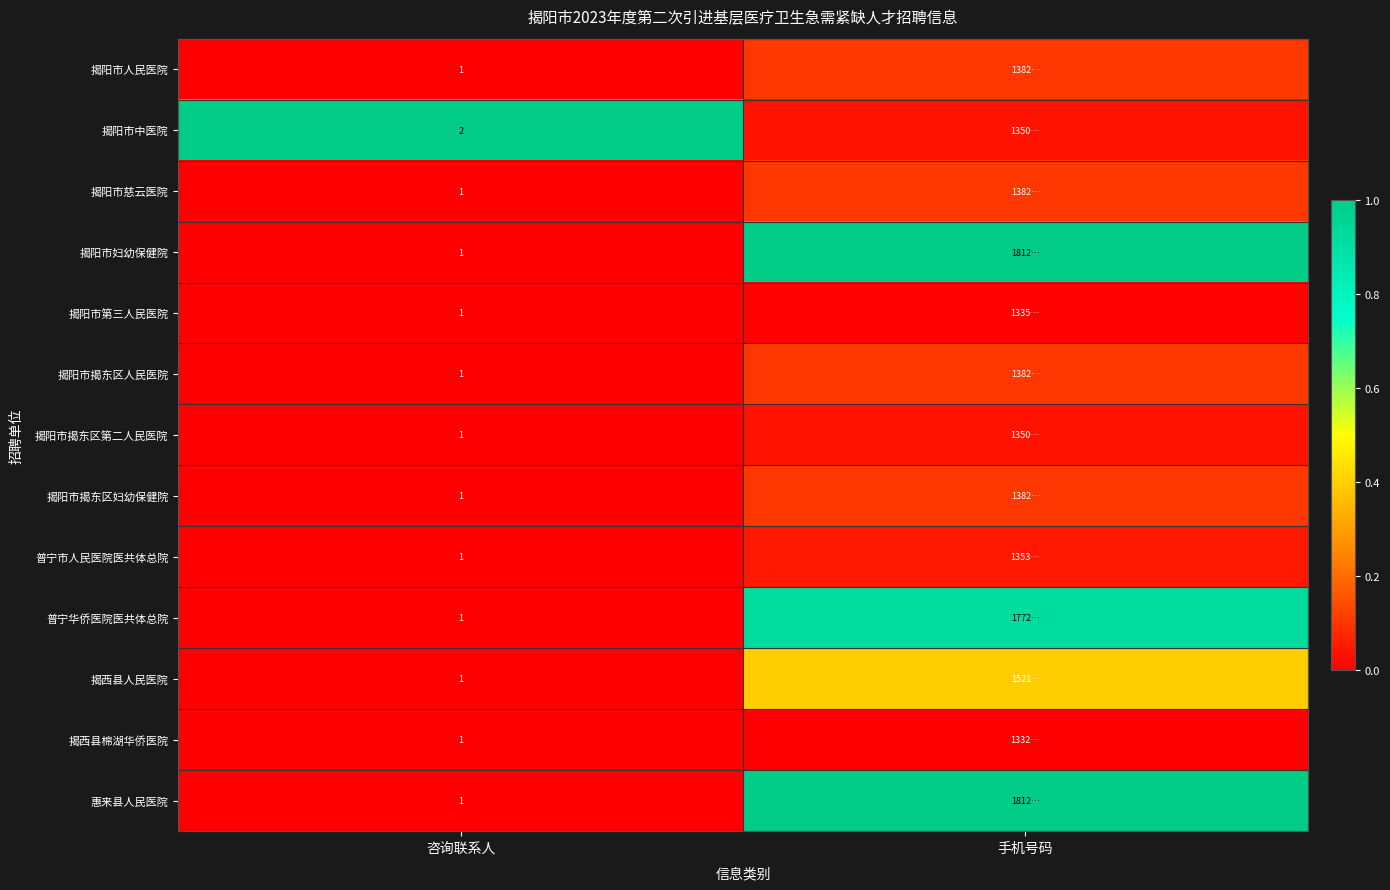

What is the spread (max minus min) of values at 咨询联系人?

1.0